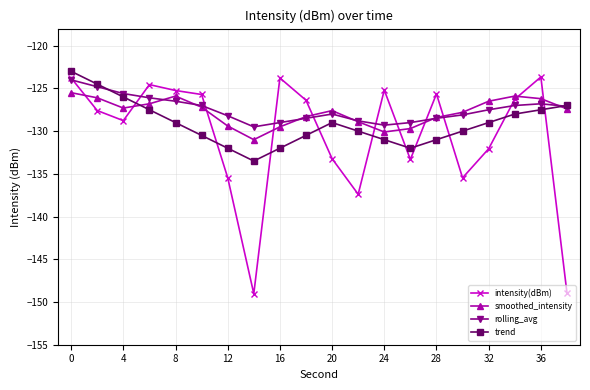

Which series has the largest range (max minus min)?

intensity(dBm)